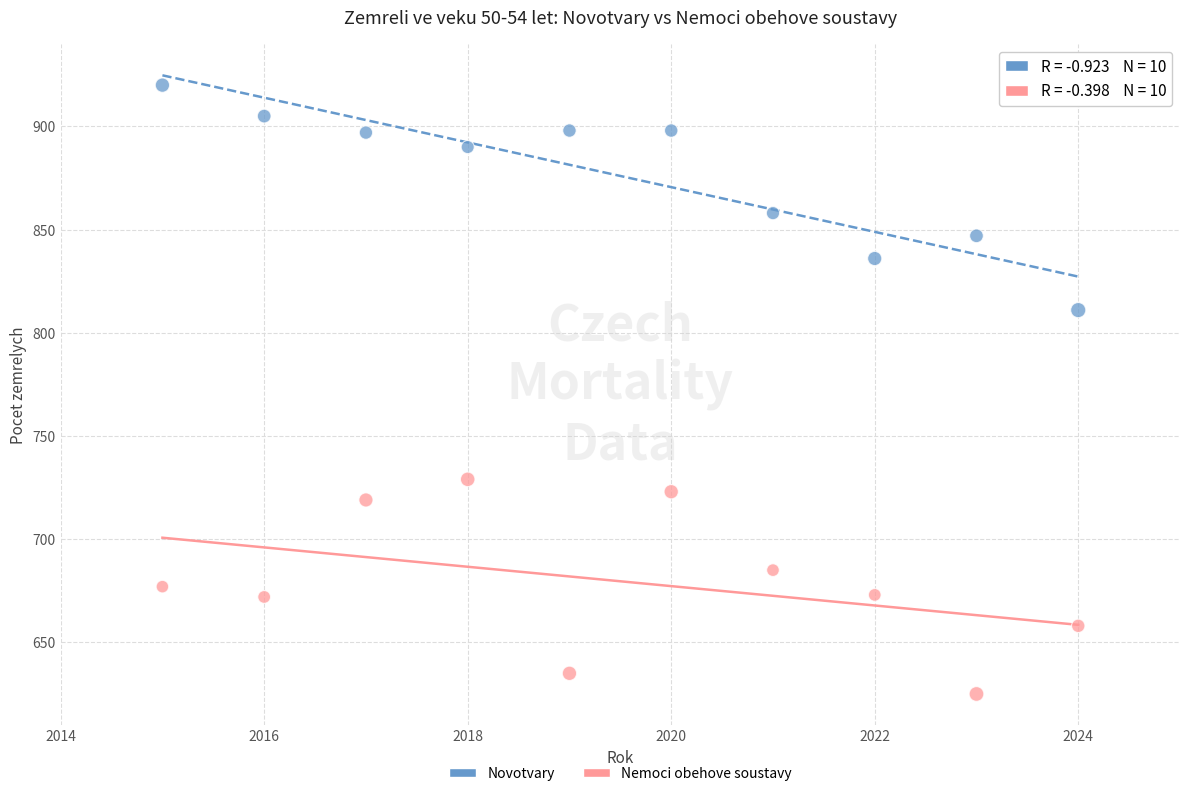

Which series contains the lowest Y value?

Nemoci obehove soustavy